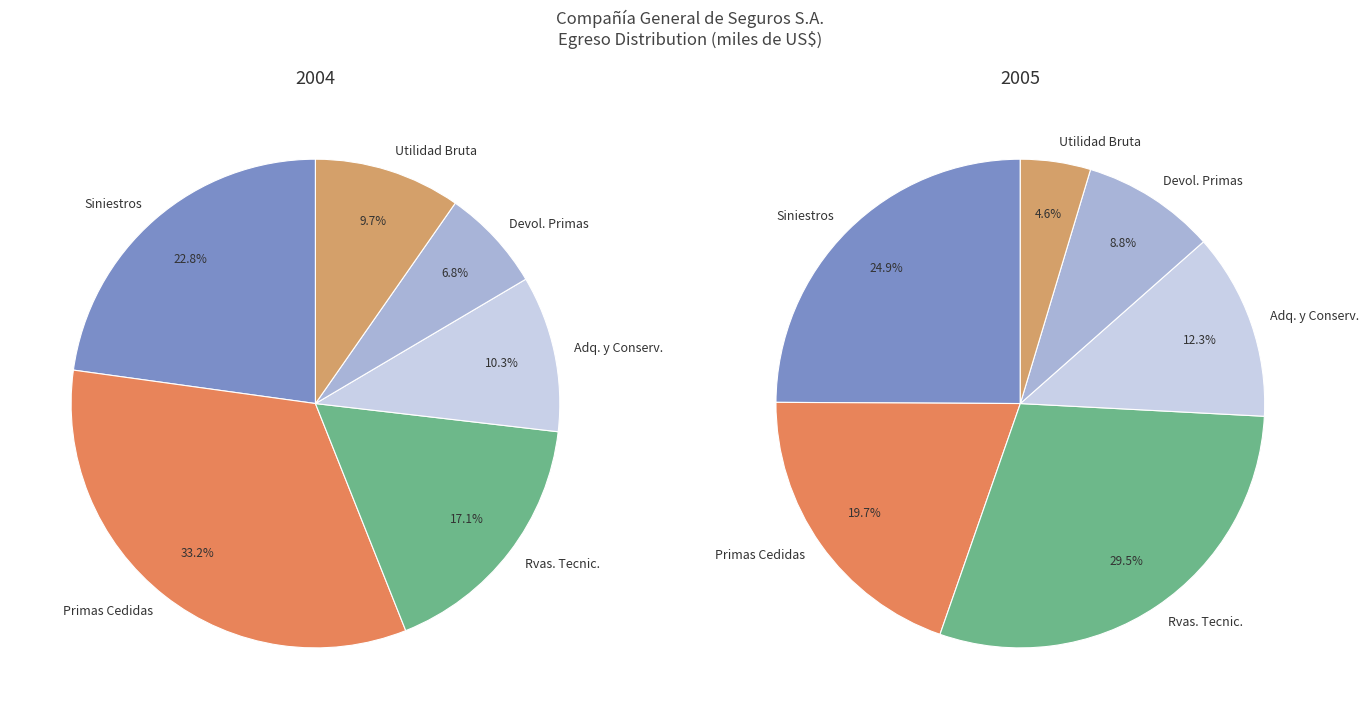

How many slices are in this pie chart?

6